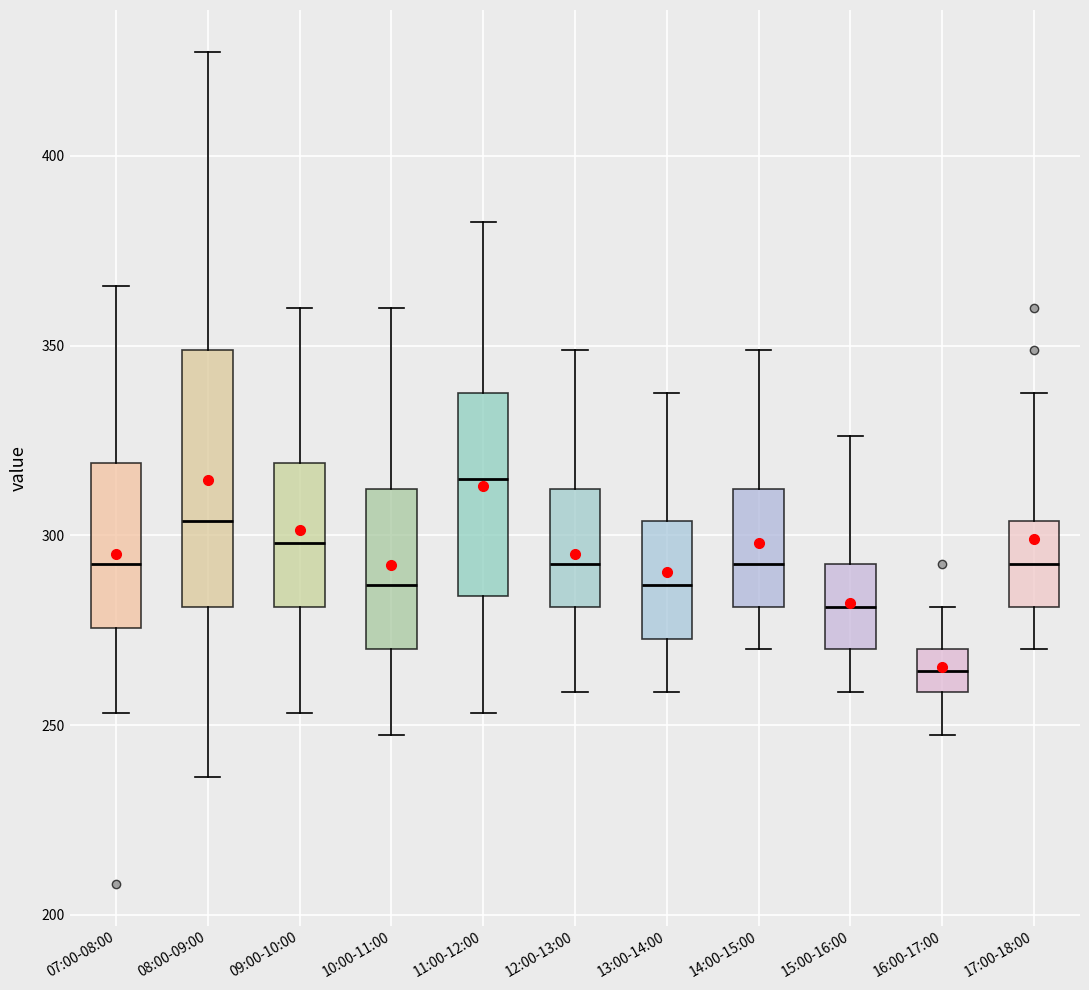

Which box's median line is the lowest?

16:00-17:00